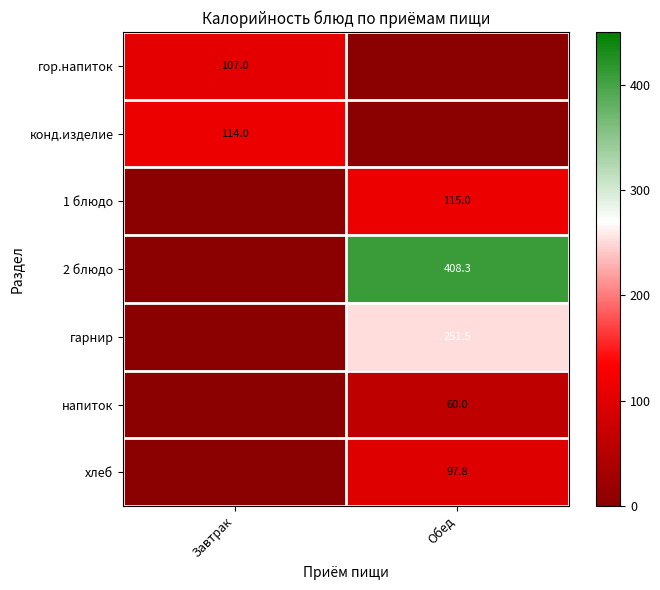

At which category does the chart reach its peak across all series?

Обед